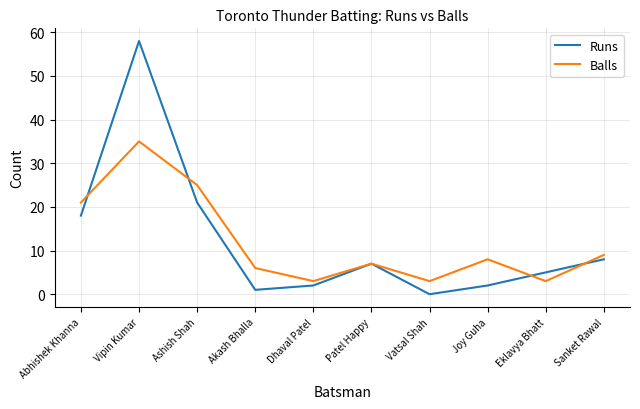

Reading left to right, what are all the values shown in this chart?

Runs: Abhishek Khanna=18	Vipin Kumar=58	Ashish Shah=21	Akash Bhalla=1	Dhaval Patel=2	Patel Happy=7	Vatsal Shah=0	Joy Guha=2	Eklavya Bhatt=5	Sanket Rawal=8
Balls: Abhishek Khanna=21	Vipin Kumar=35	Ashish Shah=25	Akash Bhalla=6	Dhaval Patel=3	Patel Happy=7	Vatsal Shah=3	Joy Guha=8	Eklavya Bhatt=3	Sanket Rawal=9